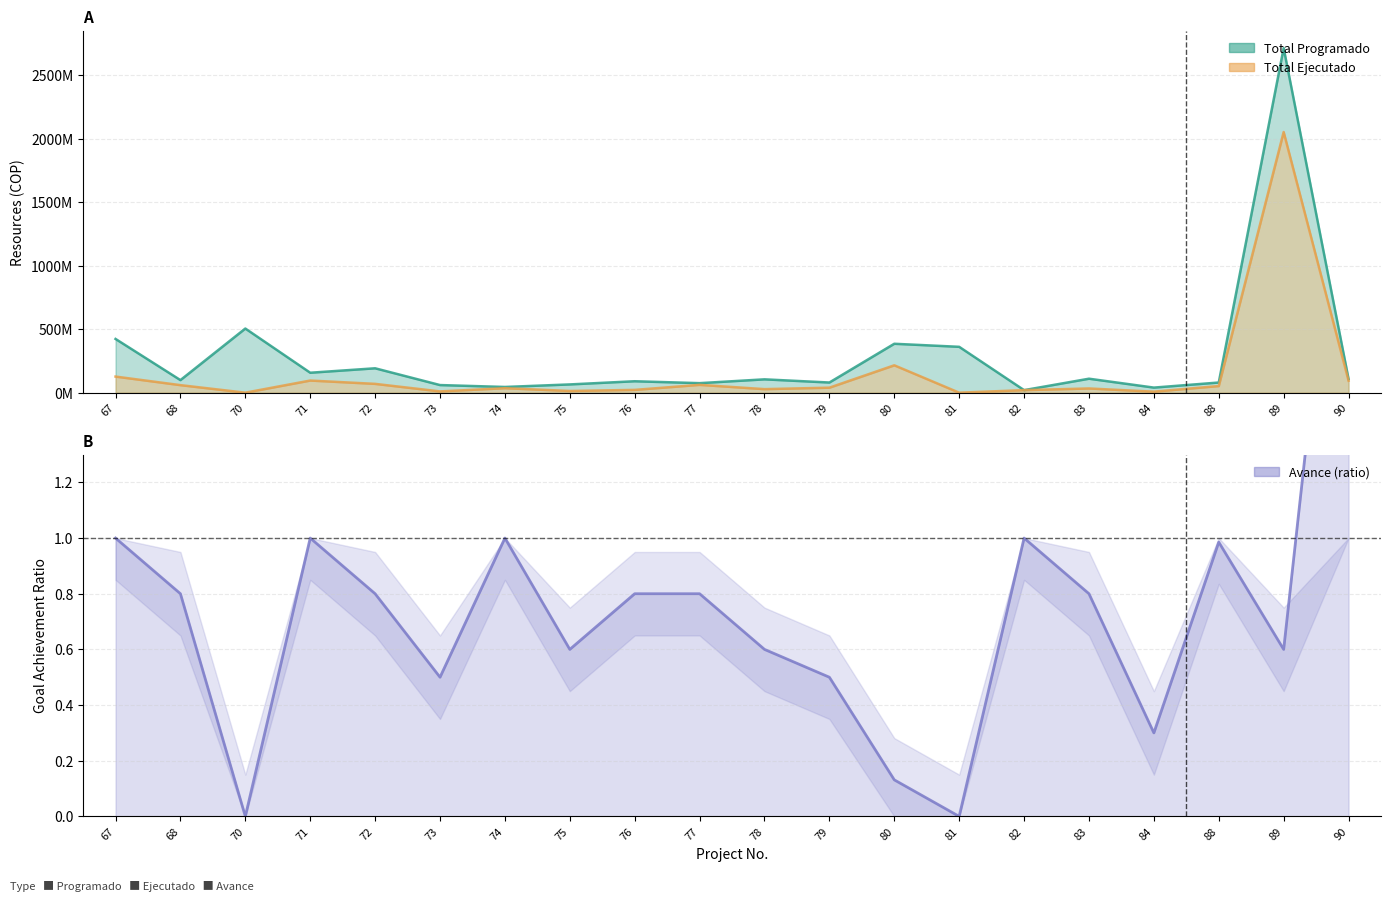

Rank the series by their maximum value, from highest to lowest.

Total Programado, Total Ejecutado